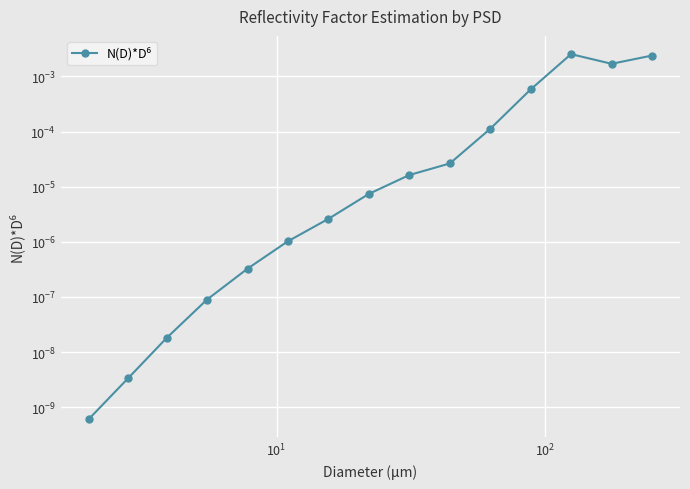

How many points are lower than both their immediate neighbors (excluding endpoints)?

1